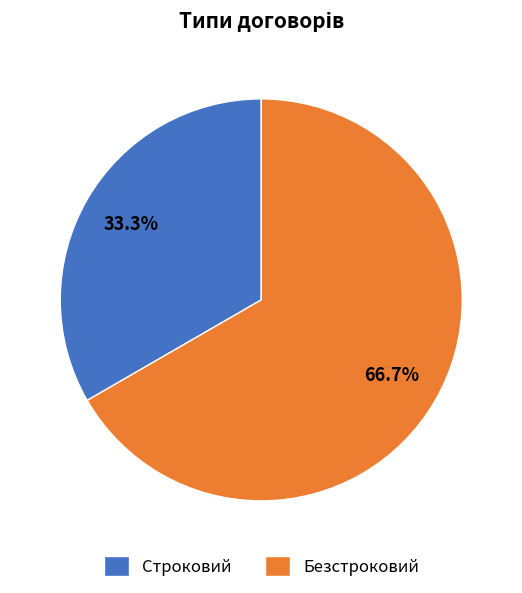

What portion of the pie excludes Безстроковий?

33.3%